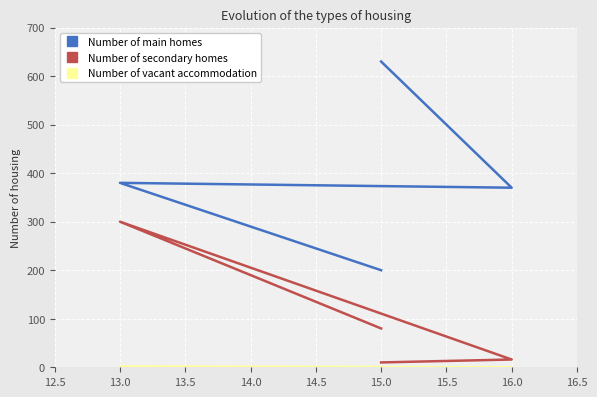

How many lines are shown in the chart?

3